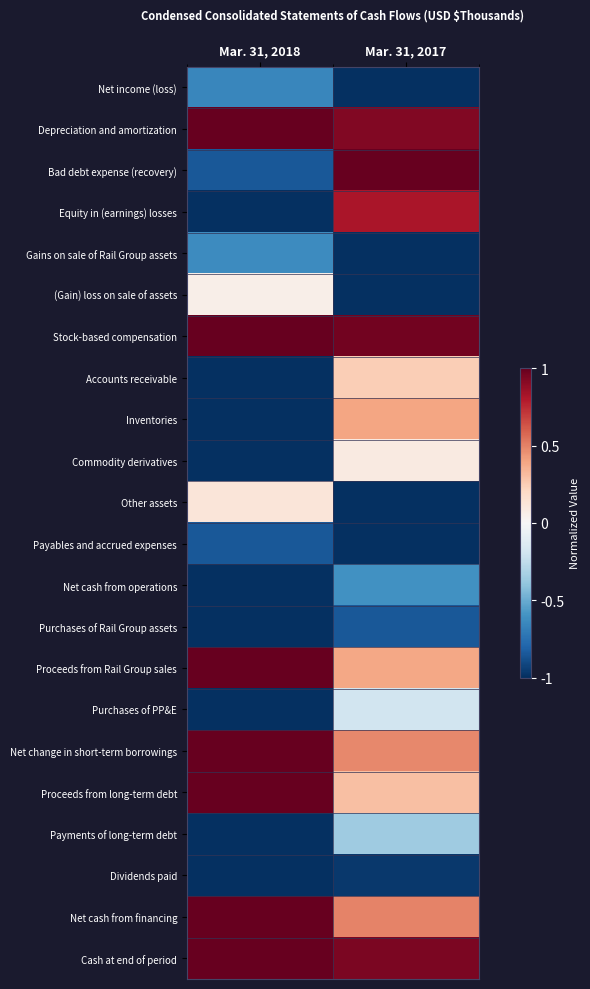

Reading right to left, extract all data points from this chart.

Net income (loss): Mar. 31, 2017=-1.0	Mar. 31, 2018=-0.7
Depreciation and amortization: Mar. 31, 2017=0.9	Mar. 31, 2018=1.0
Bad debt expense (recovery): Mar. 31, 2017=1.0	Mar. 31, 2018=-0.8
Equity in (earnings) losses: Mar. 31, 2017=0.8	Mar. 31, 2018=-1.0
Gains on sale of Rail Group assets: Mar. 31, 2017=-1.0	Mar. 31, 2018=-0.6
(Gain) loss on sale of assets: Mar. 31, 2017=-1.0	Mar. 31, 2018=0.1
Stock-based compensation: Mar. 31, 2017=1.0	Mar. 31, 2018=1.0
Accounts receivable: Mar. 31, 2017=0.2	Mar. 31, 2018=-1.0
Inventories: Mar. 31, 2017=0.4	Mar. 31, 2018=-1.0
Commodity derivatives: Mar. 31, 2017=0.1	Mar. 31, 2018=-1.0
Other assets: Mar. 31, 2017=-1.0	Mar. 31, 2018=0.1
Payables and accrued expenses: Mar. 31, 2017=-1.0	Mar. 31, 2018=-0.8
Net cash from operations: Mar. 31, 2017=-0.6	Mar. 31, 2018=-1.0
Purchases of Rail Group assets: Mar. 31, 2017=-0.8	Mar. 31, 2018=-1.0
Proceeds from Rail Group sales: Mar. 31, 2017=0.4	Mar. 31, 2018=1.0
Purchases of PP&E: Mar. 31, 2017=-0.2	Mar. 31, 2018=-1.0
Net change in short-term borrowings: Mar. 31, 2017=0.5	Mar. 31, 2018=1.0
Proceeds from long-term debt: Mar. 31, 2017=0.3	Mar. 31, 2018=1.0
Payments of long-term debt: Mar. 31, 2017=-0.4	Mar. 31, 2018=-1.0
Dividends paid: Mar. 31, 2017=-1.0	Mar. 31, 2018=-1.0
Net cash from financing: Mar. 31, 2017=0.5	Mar. 31, 2018=1.0
Cash at end of period: Mar. 31, 2017=0.9	Mar. 31, 2018=1.0